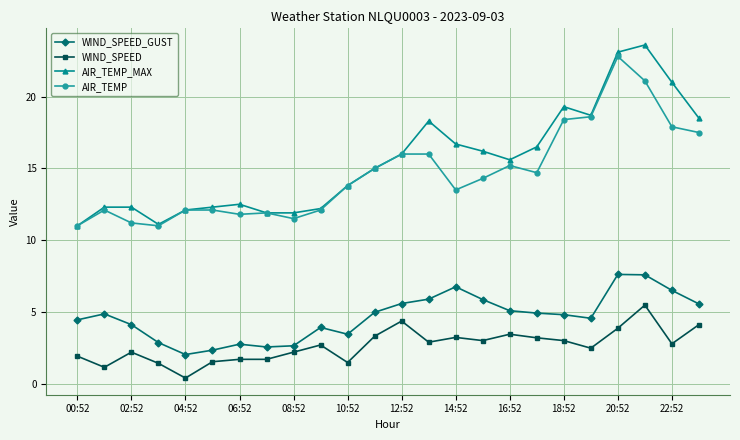

What is the minimum value for AIR_TEMP_MAX?

11.0